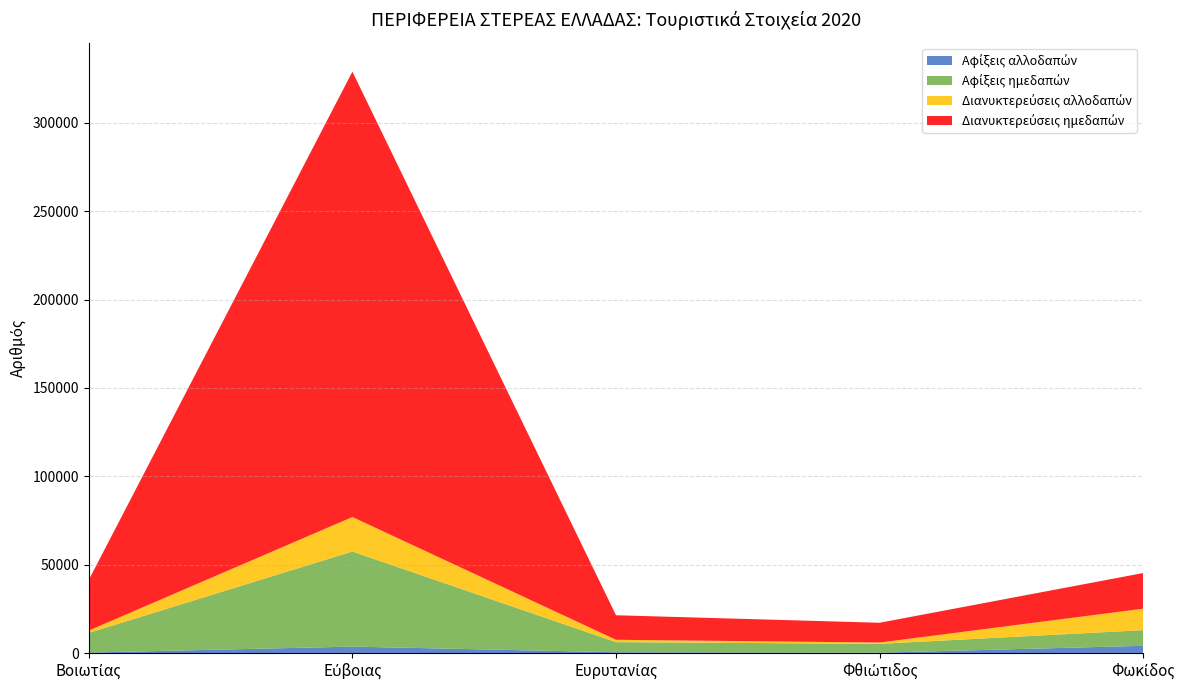

Reading right to left, extract all data points from this chart.

Αφίξεις αλλοδαπών: Φωκίδος=4216	Φθιώτιδος=317	Ευρυτανίας=572	Εύβοιας=3754	Βοιωτίας=368
Αφίξεις ημεδαπών: Φωκίδος=8846	Φθιώτιδος=5005	Ευρυτανίας=5705	Εύβοιας=53774	Βοιωτίας=11169
Διανυκτερεύσεις αλλοδαπών: Φωκίδος=12138	Φθιώτιδος=730	Ευρυτανίας=1335	Εύβοιας=19495	Βοιωτίας=1306
Διανυκτερεύσεις ημεδαπών: Φωκίδος=20151	Φθιώτιδος=11189	Ευρυτανίας=13870	Εύβοιας=251799	Βοιωτίας=28642